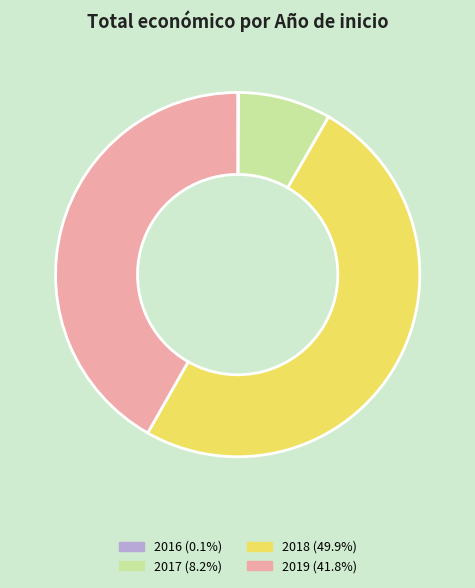

What is the ratio of the value at 2019 (41.8%) to the value at 2018 (49.9%)?

0.8